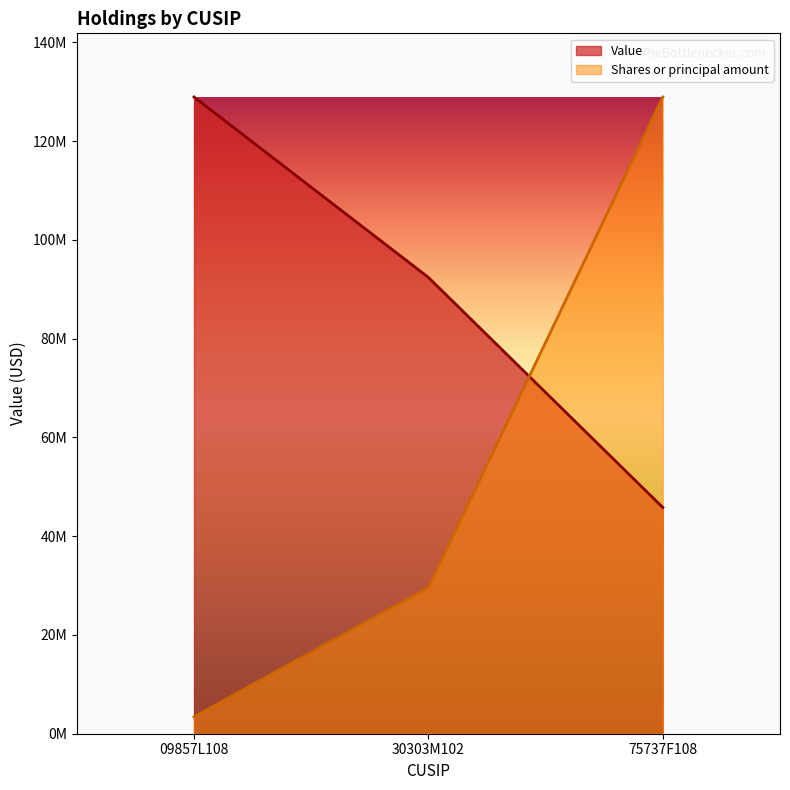

Rank the series by their maximum value, from lowest to highest.

Value, Shares or principal amount